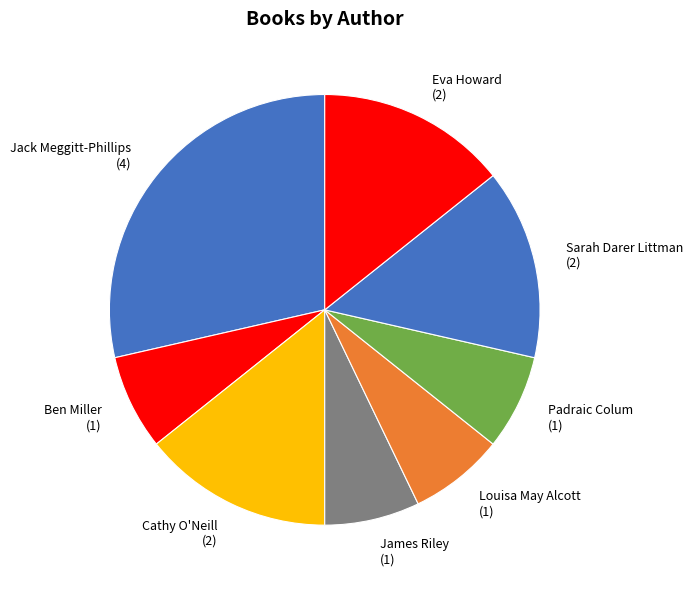

True or false: Padraic Colum (1) accounts for 16% of the total.

False